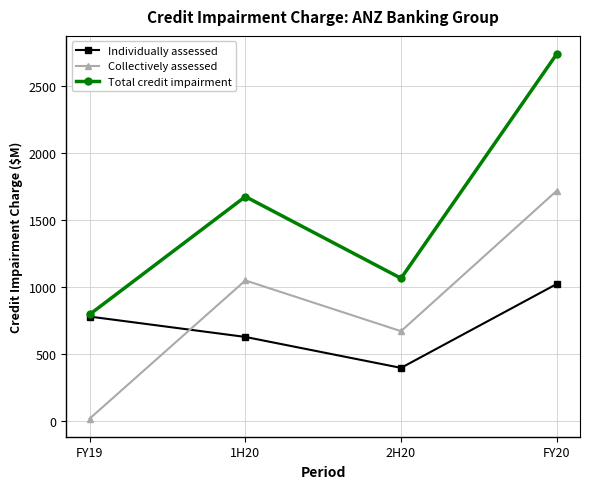

How many interior local valleys does the Total credit impairment series have?

1